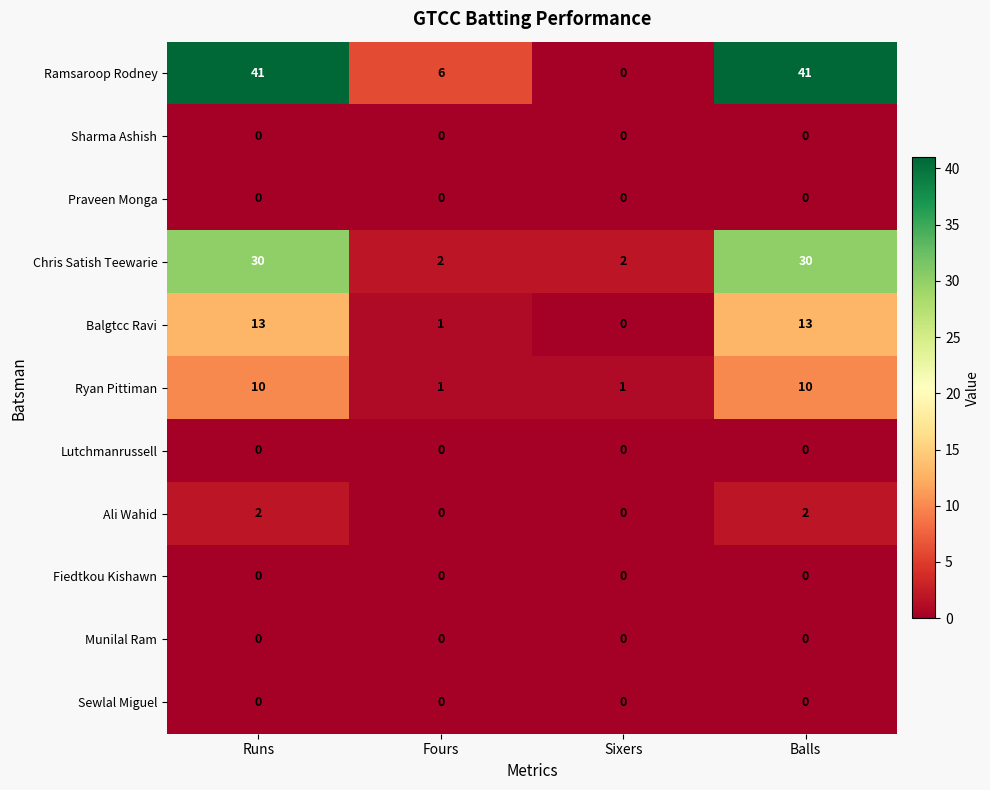

Between Sixers and Balls, which series saw the biggest shift?

Ramsaroop Rodney